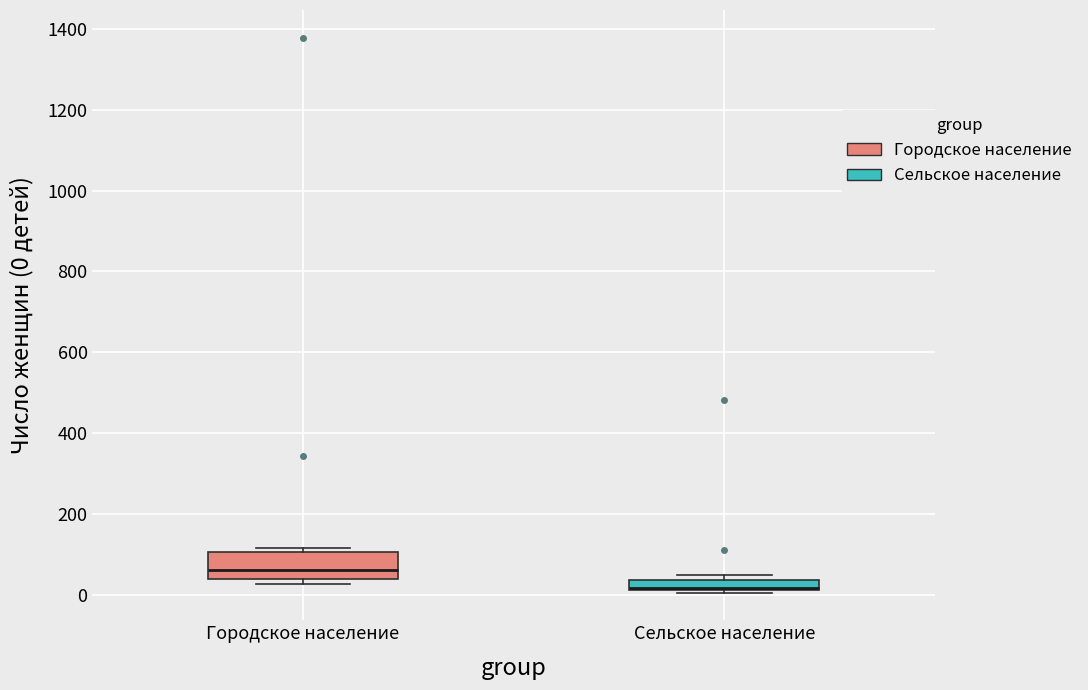

Comparing the boxes themselves (not the whiskers), which one is the tallest?

Городское население